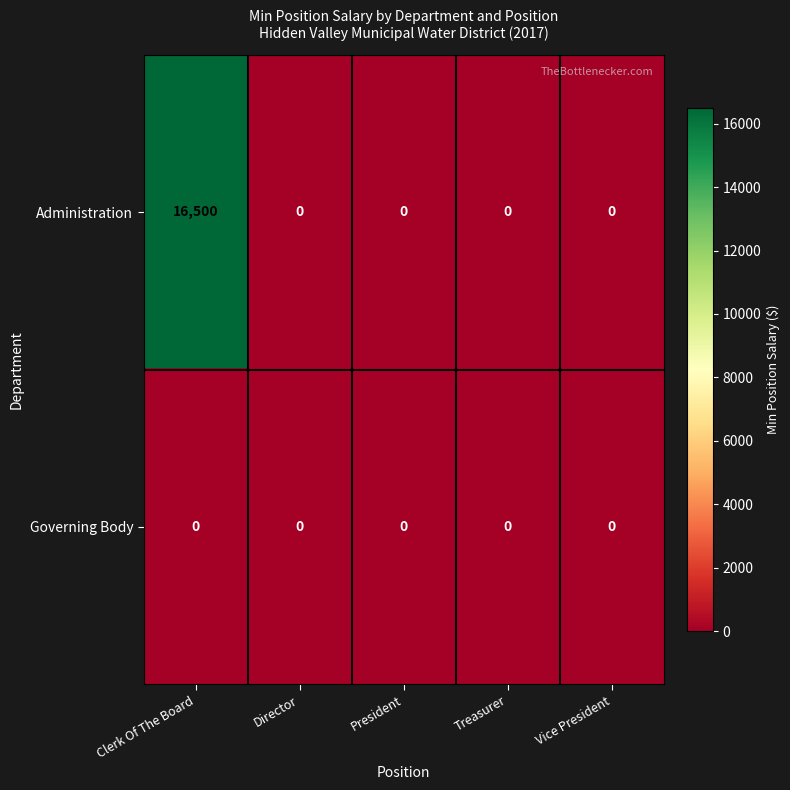

What is the maximum value shown in the chart?

16500